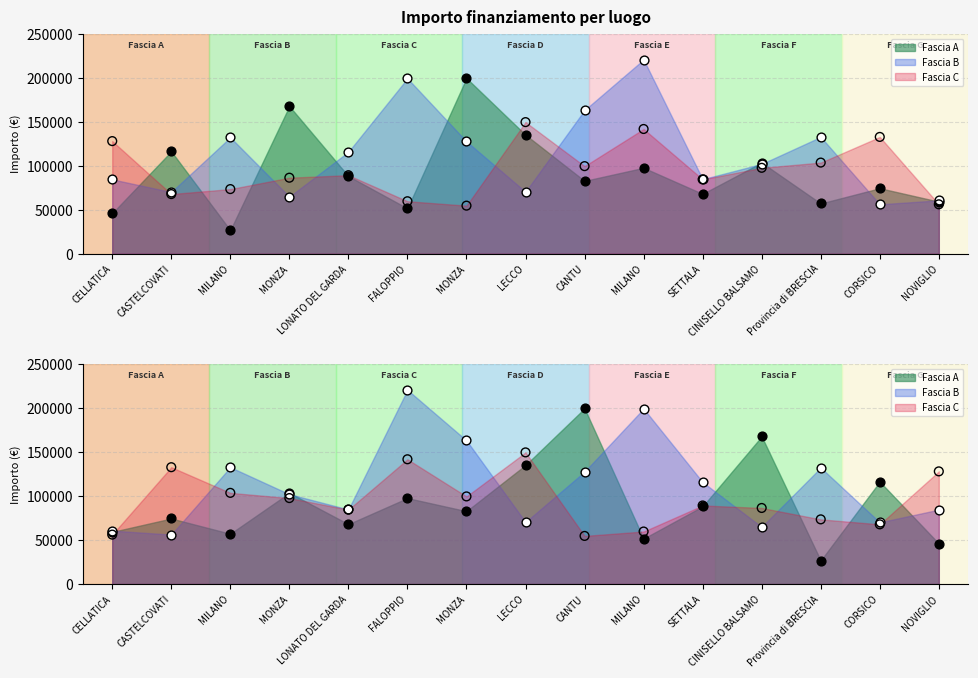

Which series has the widest spread of Y values?

Fascia A